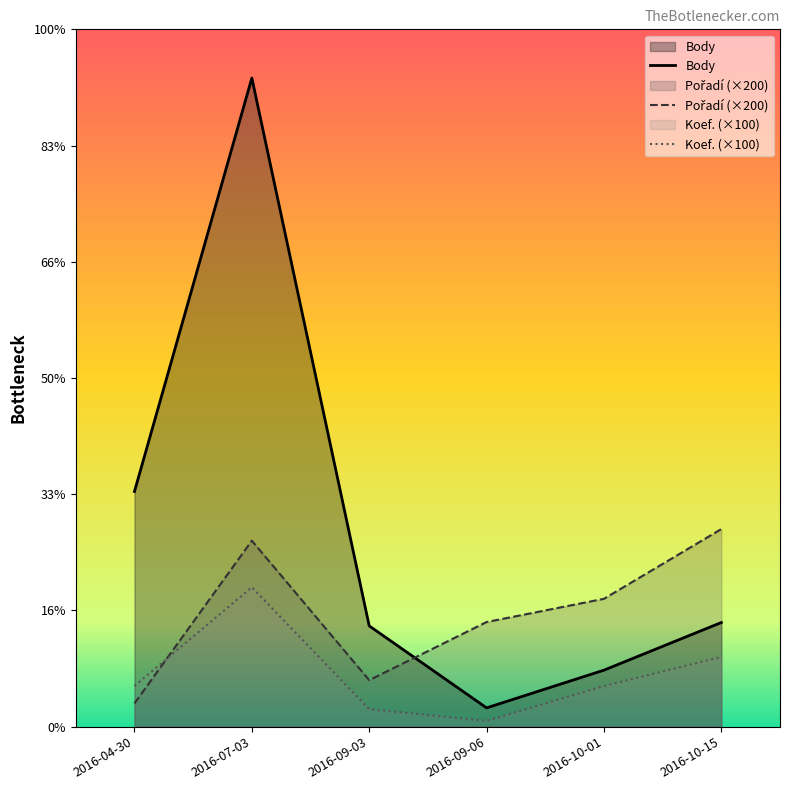

Which has a higher value, 2016-10-01 or 2016-07-03?

2016-07-03